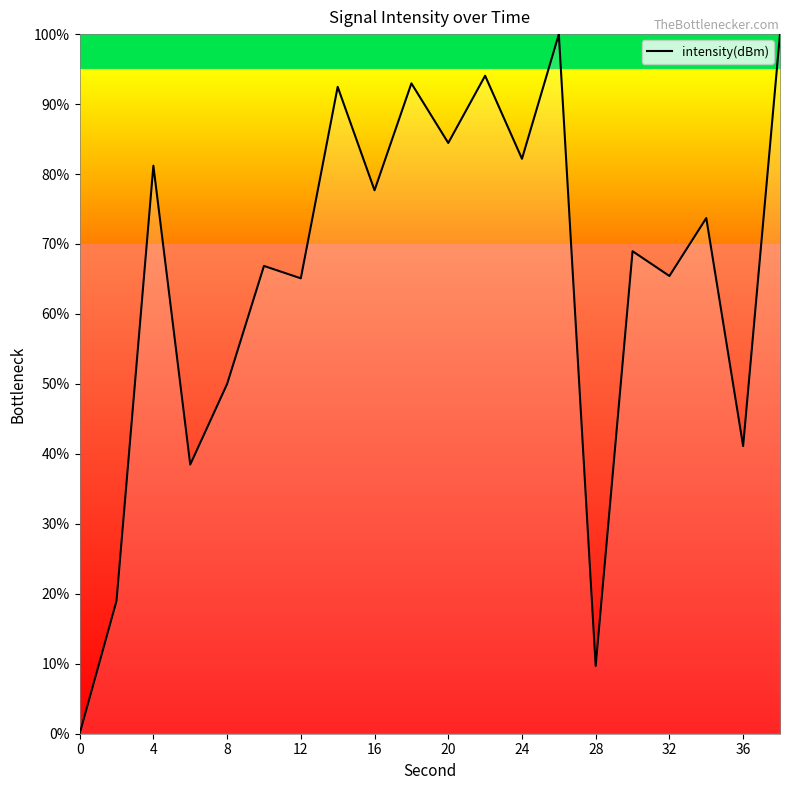

What is the maximum value shown in the chart?

100.0